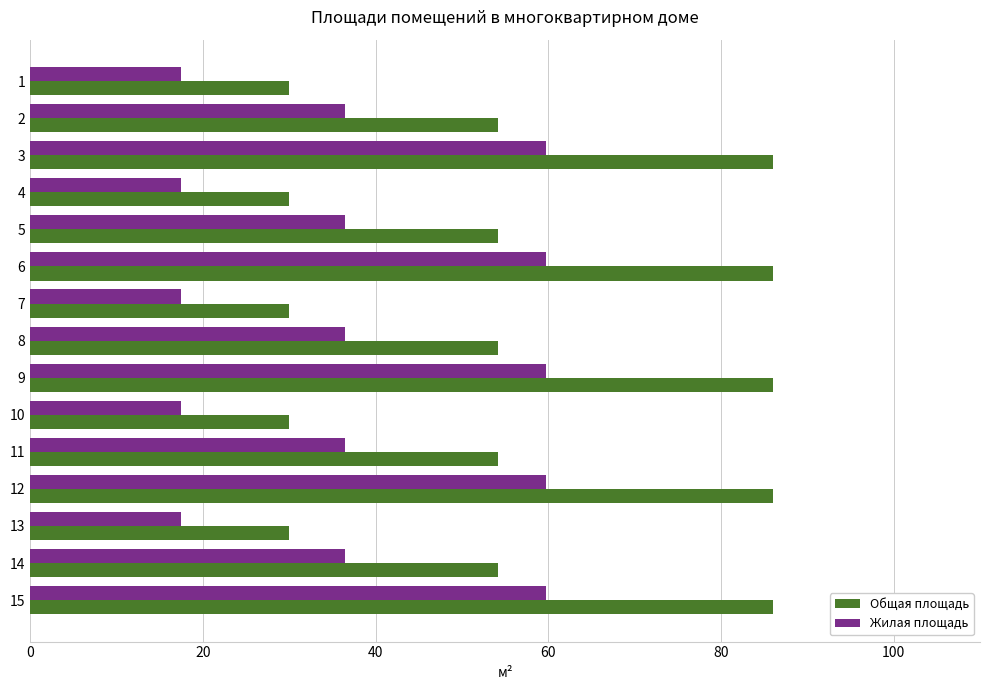

What is the minimum value shown in the chart?

17.5